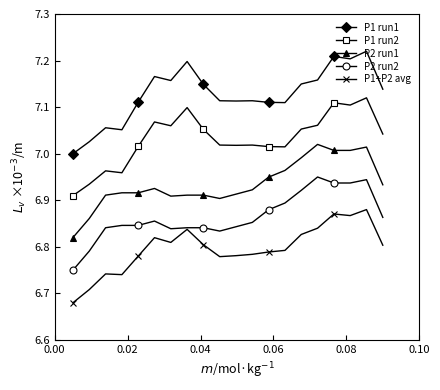

True or false: P2 run1 and P2 run2 cross at least once.

False